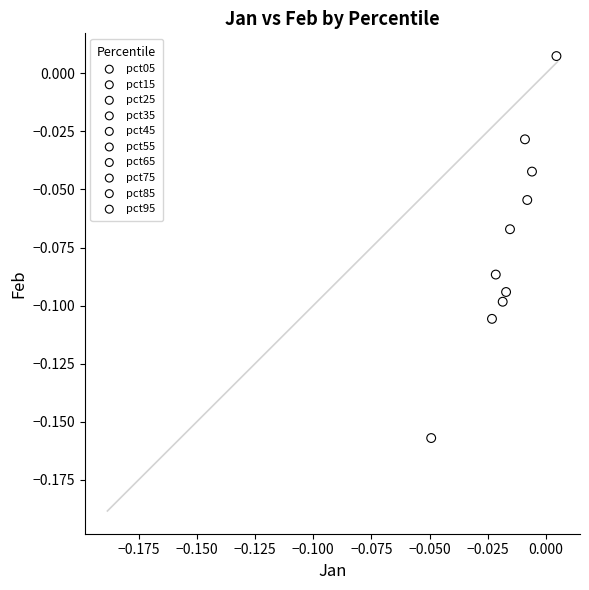

Which series contains the lowest Y value?

pct95